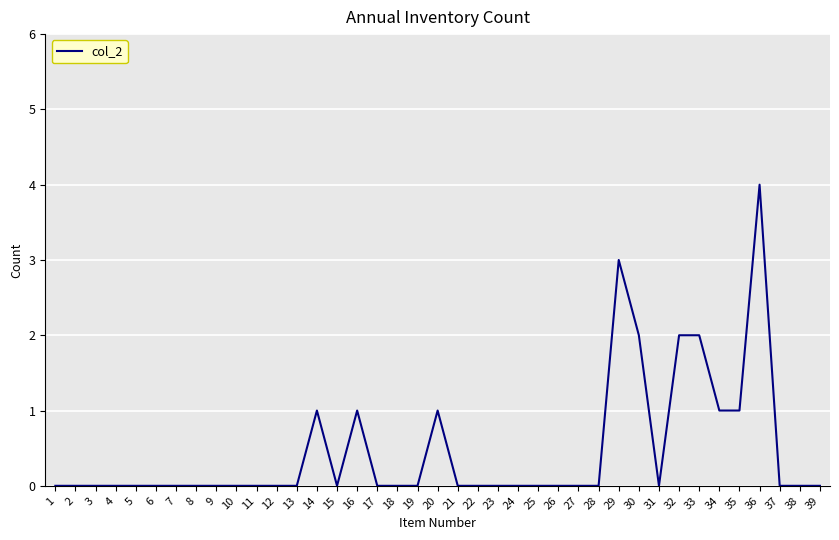

The value at 39 is 0. True or false?

True